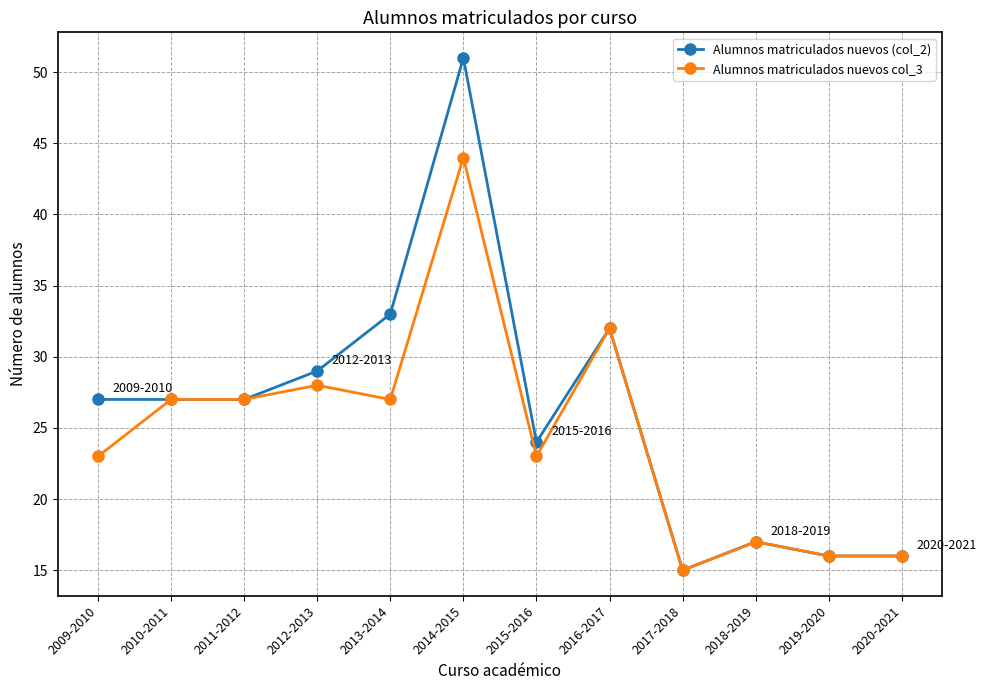

At which category is the sum across all series the highest?

2014-2015